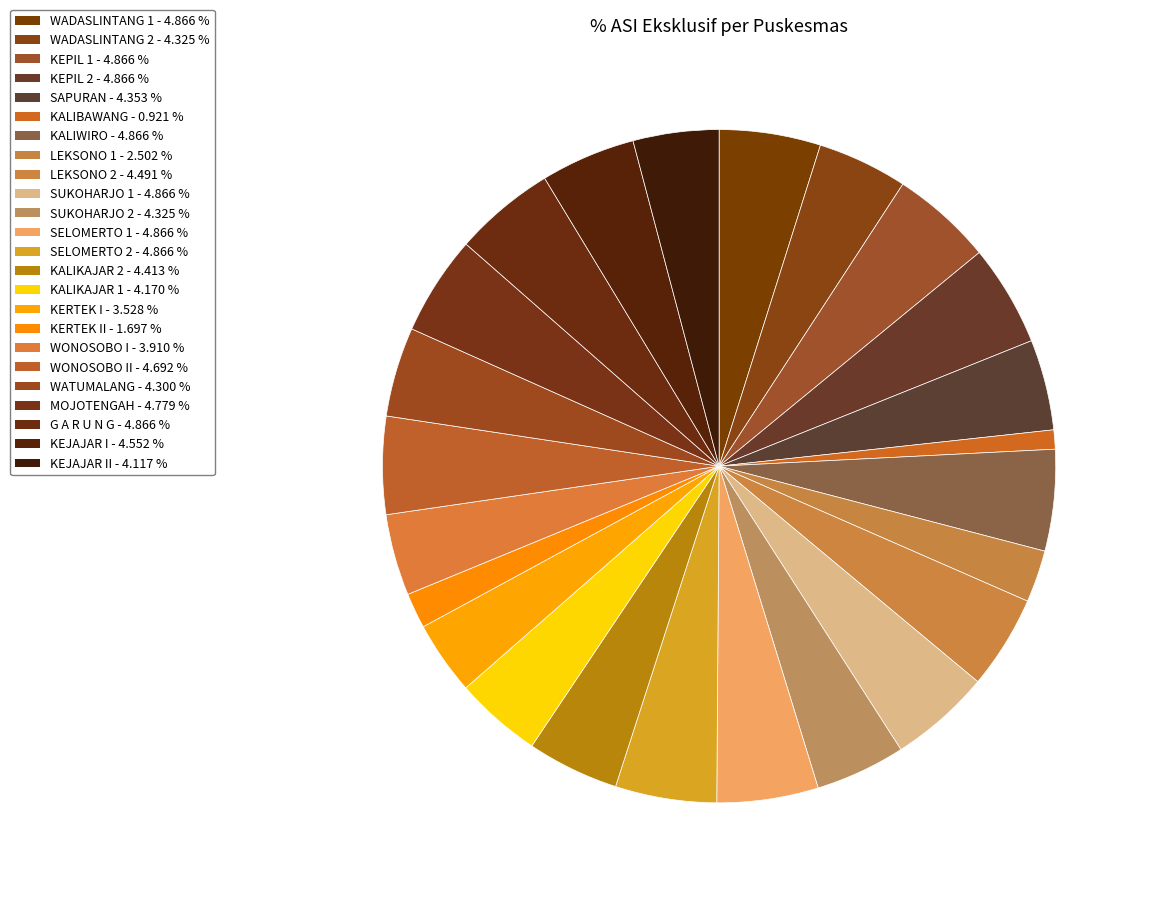

Is there any slice that represents more than half of the pie?

No